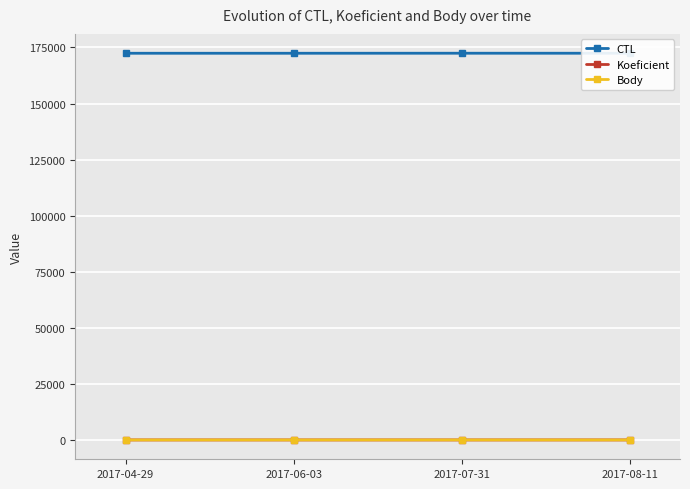

True or false: CTL and Koeficient cross at least once.

False